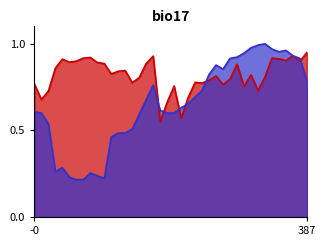

Does the chart have visible grid lines?

No